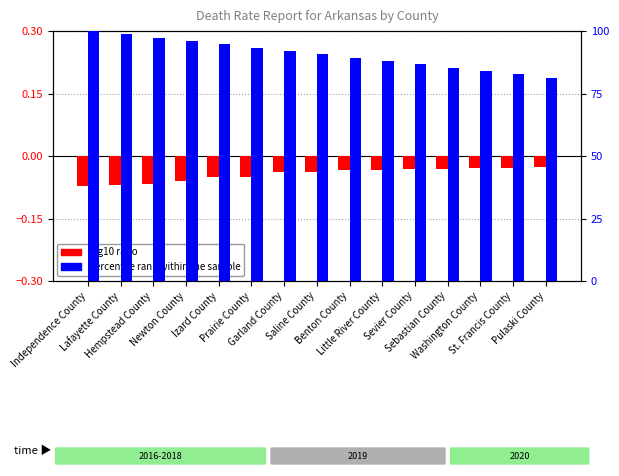

True or false: log10 ratio has a value of -0.0 at Sevier County.

True